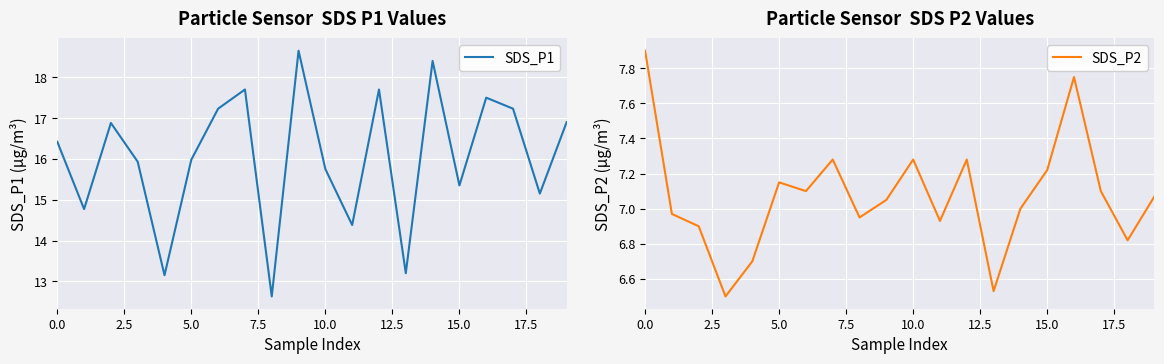

Which series has the largest total across all categories?

SDS_P1